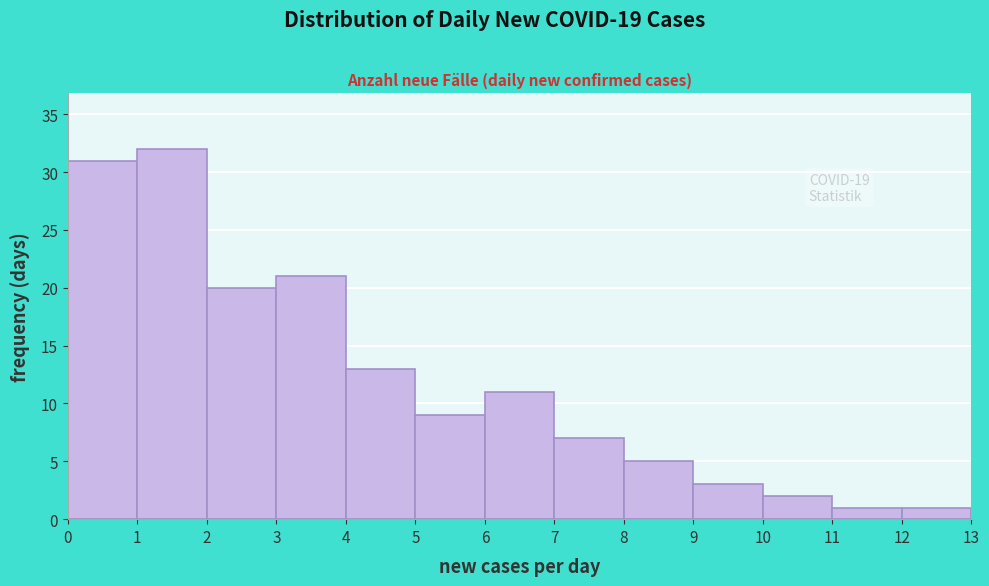

Over which range of the x-axis is the bar tallest?

1 to 2